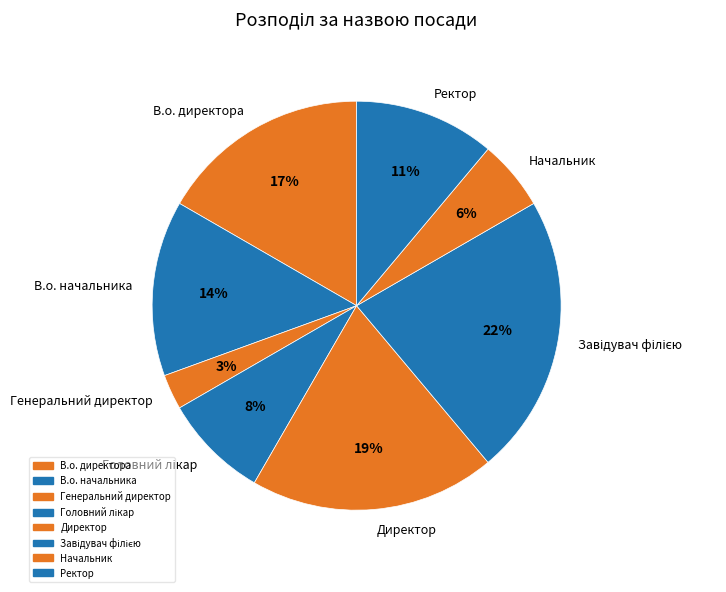

Between В.о. начальника and Начальник, which is larger?

В.о. начальника